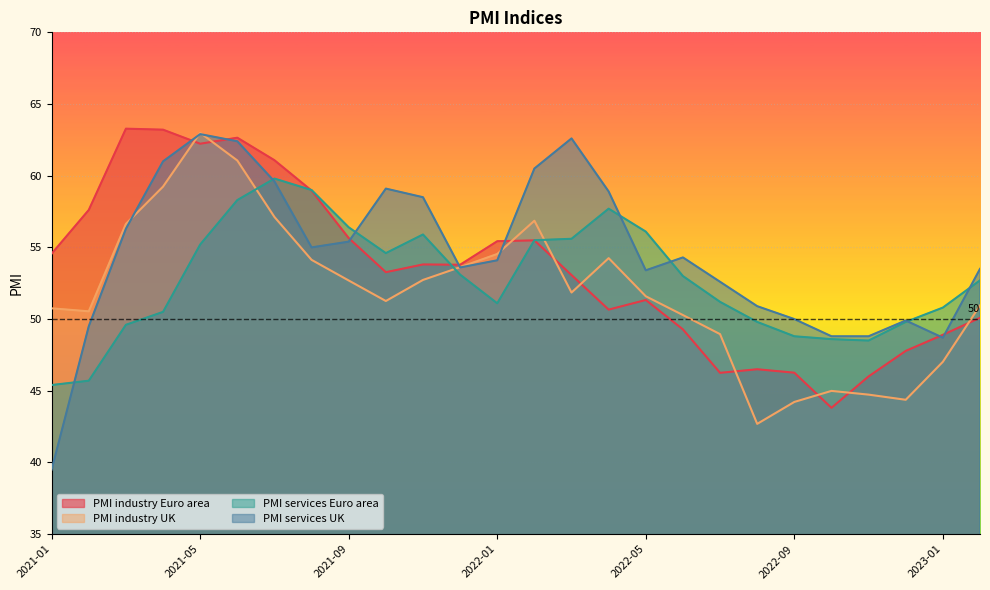

Which series has the largest total across all categories?

PMI services UK